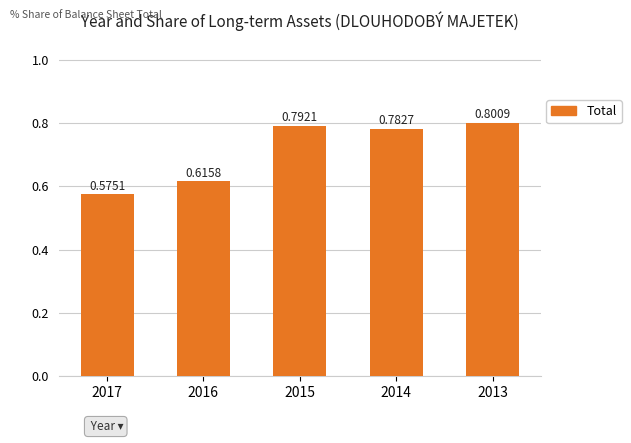

Where is the data nearest to the value 0?

2017